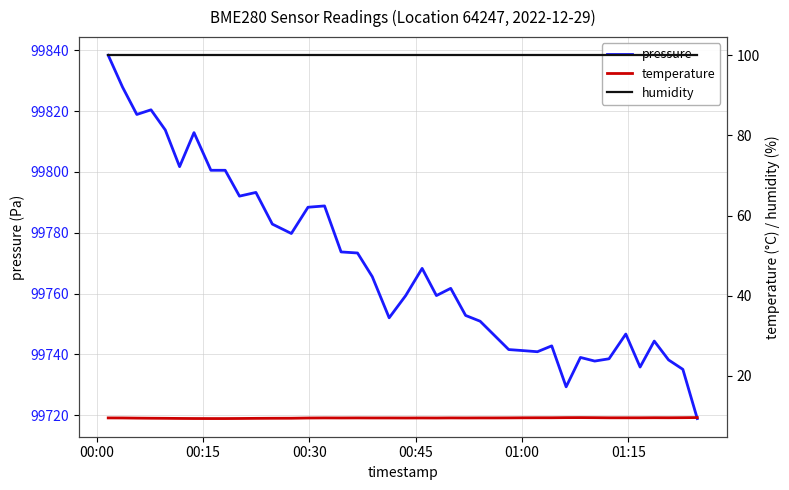

What is the maximum value for pressure?

99838.3